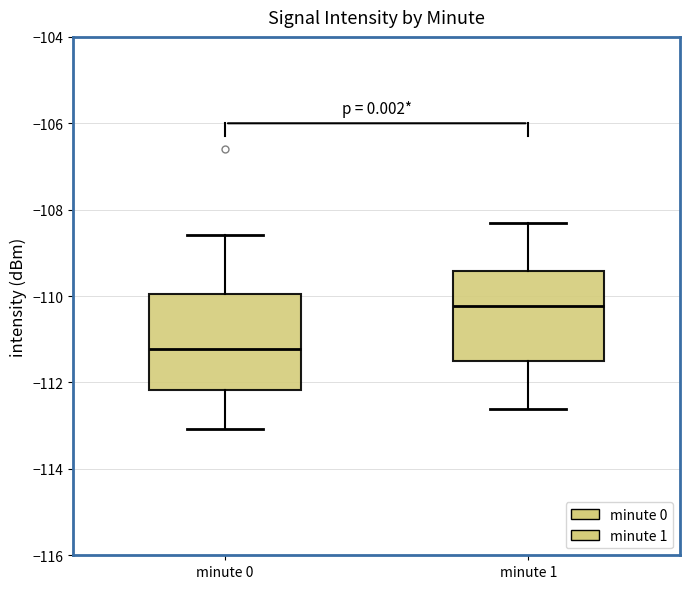

Which box has the lowest median line?

minute 0